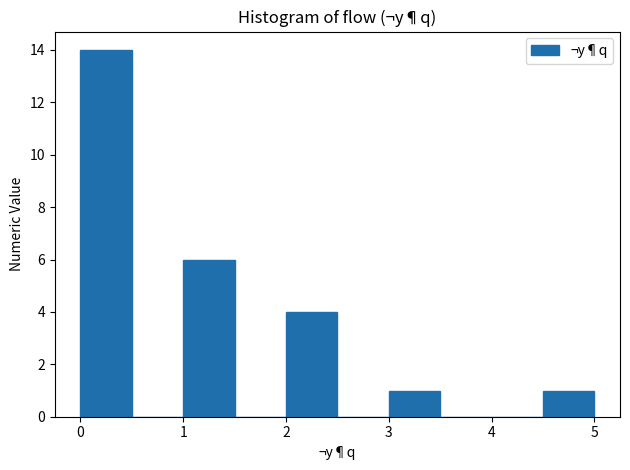

Reading left to right, transcribe this chart: for each bar, give the range it covers on the x-axis and its height. The values are not printed on the chart, so give them approximately, as read against the axis.

0.0 to 0.5: 14
0.5 to 1.0: 0
1.0 to 1.5: 6
1.5 to 2.0: 0
2.0 to 2.5: 4
2.5 to 3.0: 0
3.0 to 3.5: 1
3.5 to 4.0: 0
4.0 to 4.5: 0
4.5 to 5.0: 1